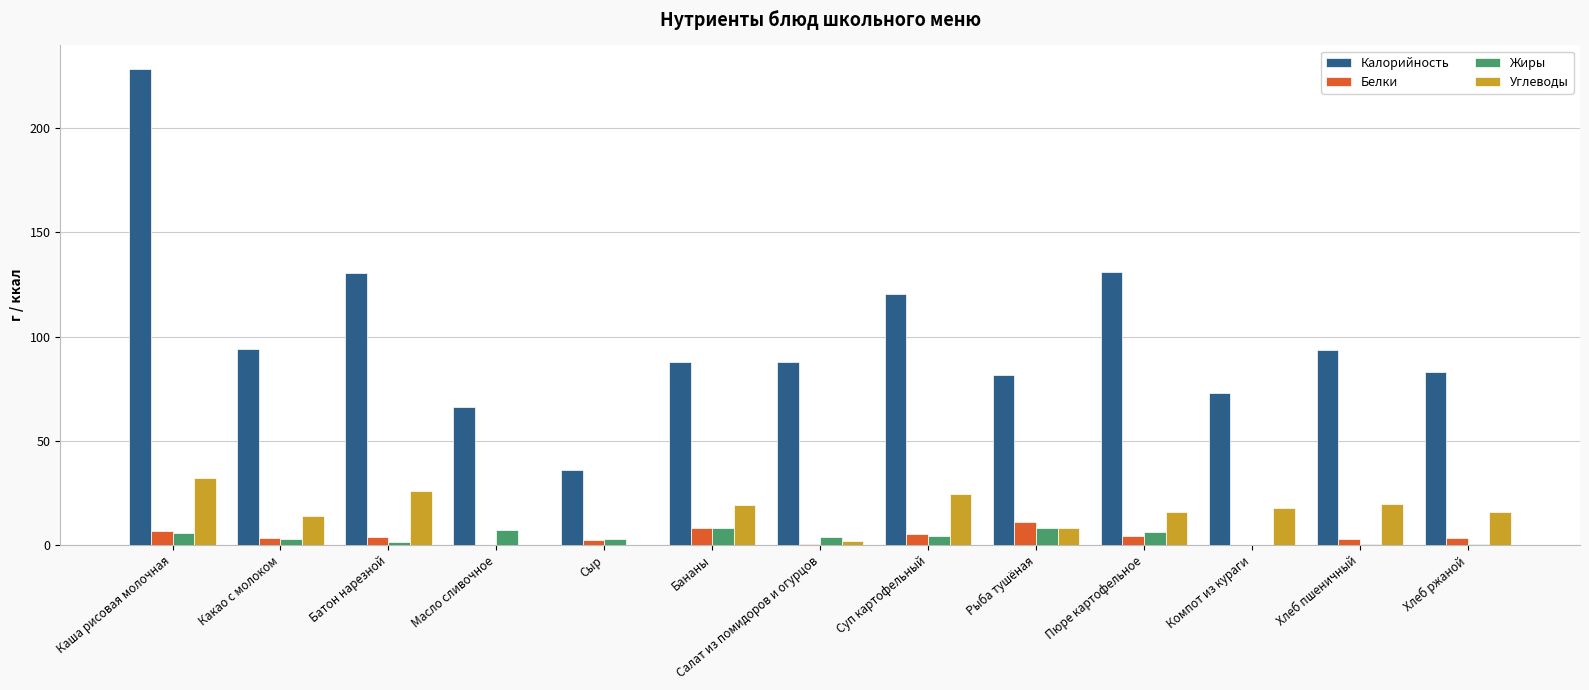

At which category does the chart reach its peak across all series?

Каша рисовая молочная